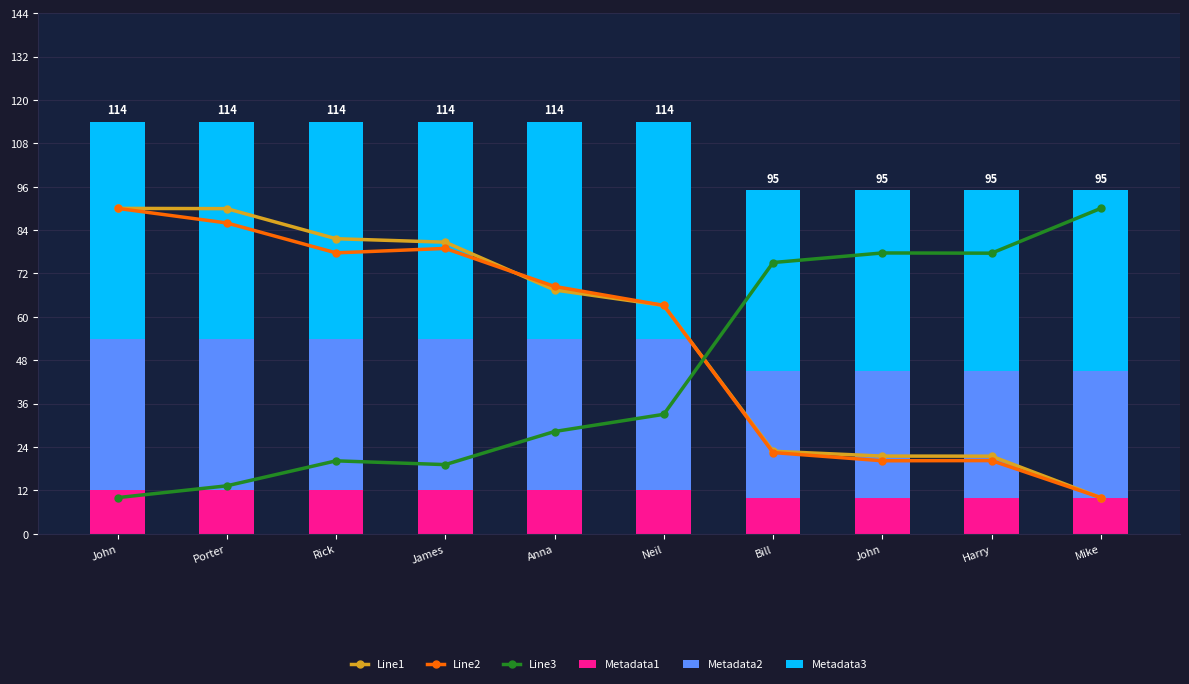

How many data points in Metadata2 are less than 42?

4